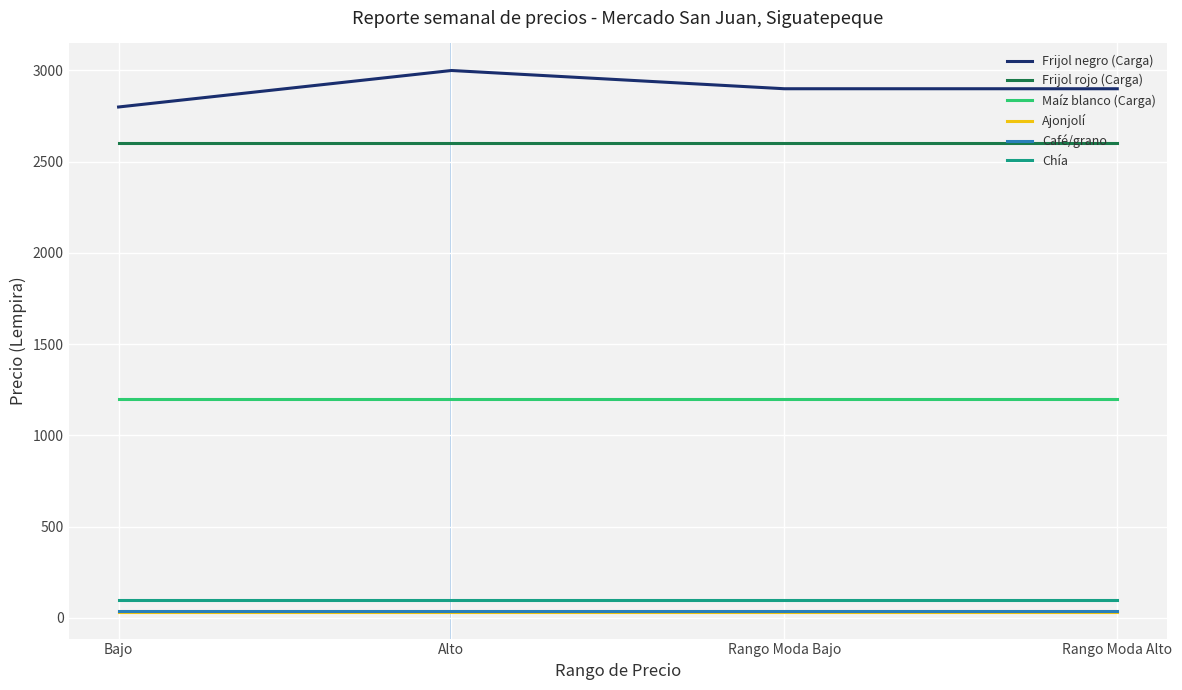

Which series changed the most between Bajo and Alto?

Frijol negro (Carga)